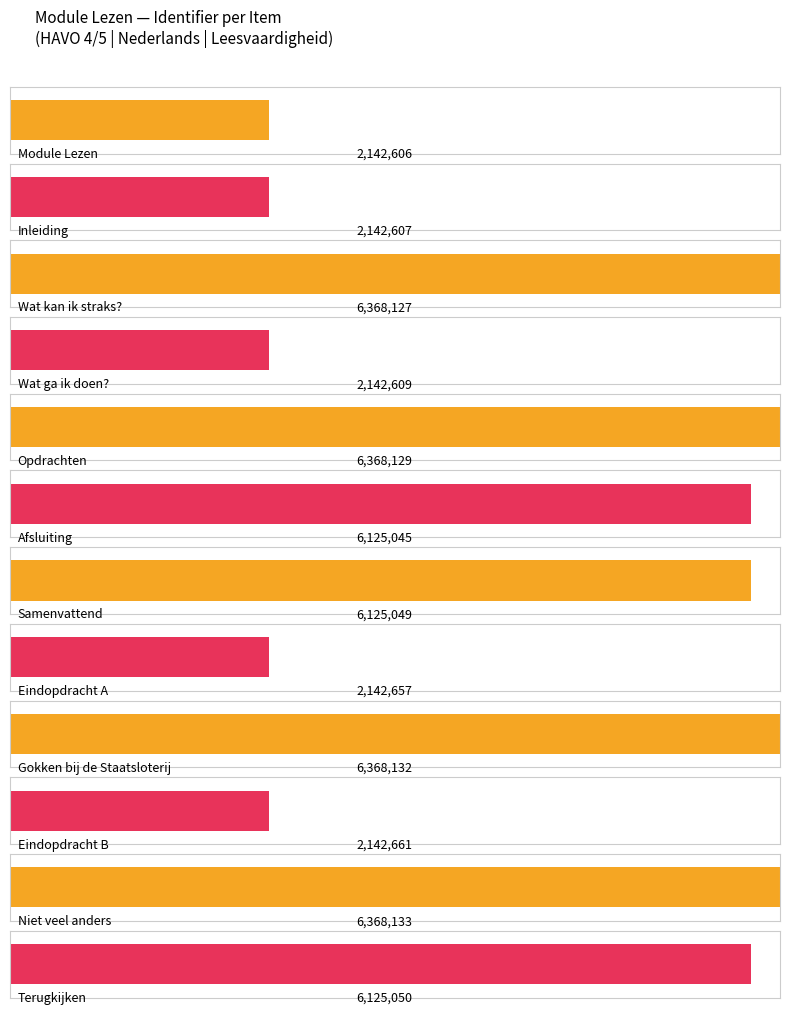

What is the difference between the second highest and minimum values?

4225526